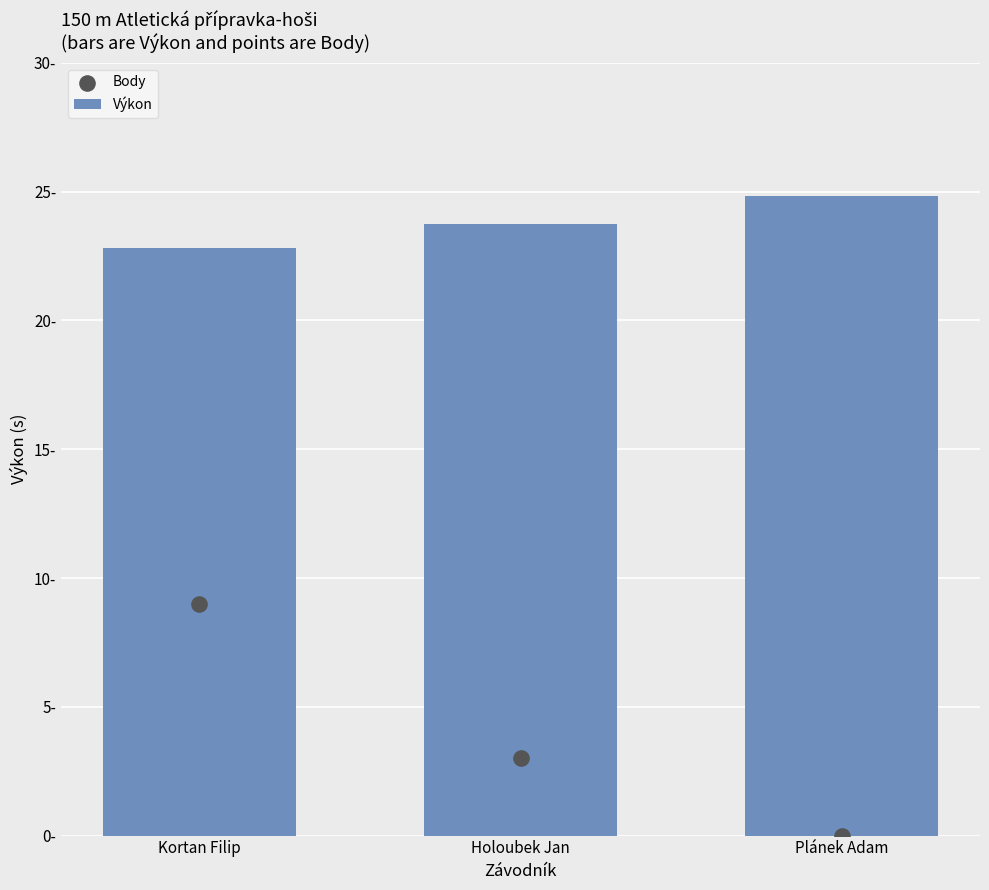

What is the total value across all series at Plánek Adam?

24.8